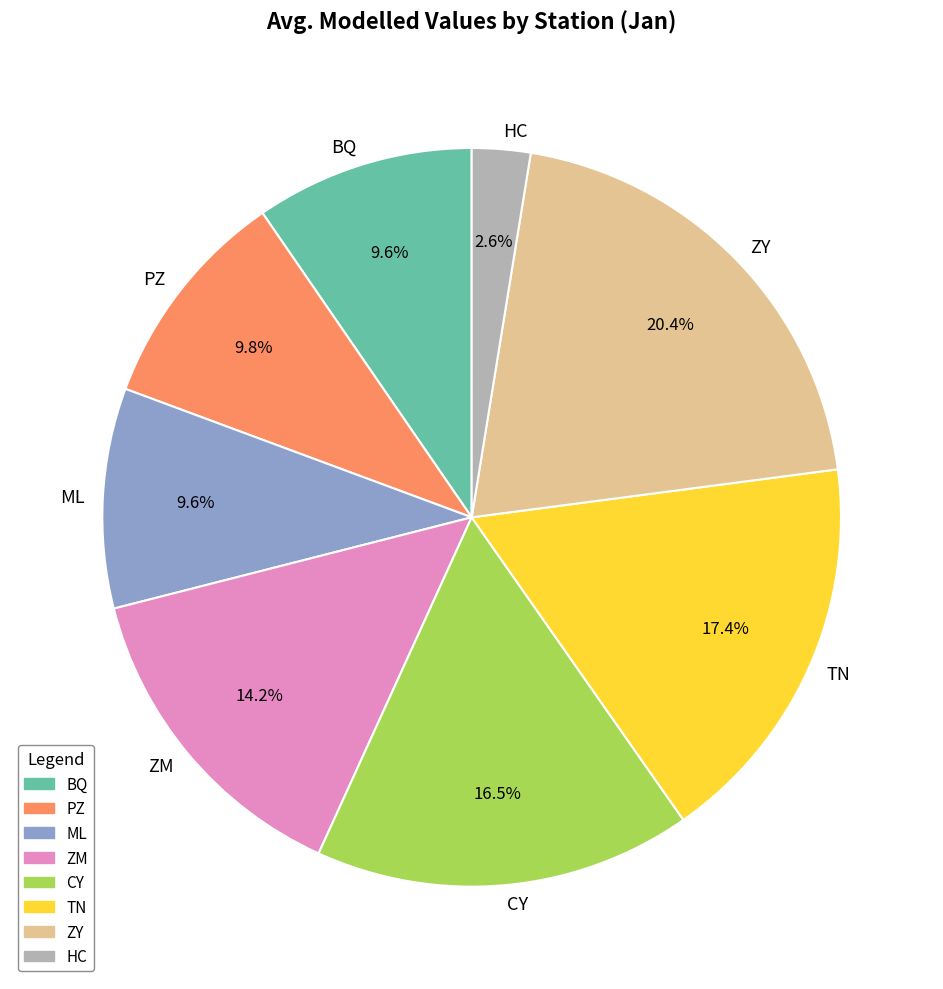

To the nearest percent, what is the combined percentage of TN and ML?

27%